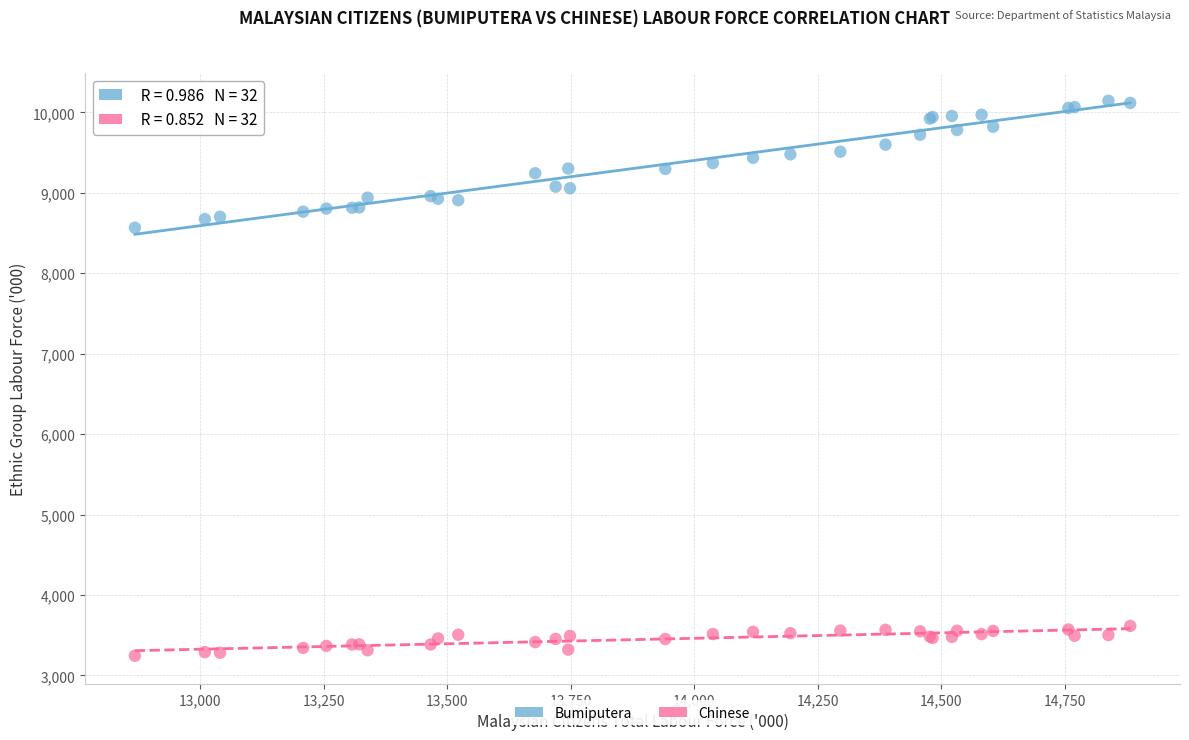

Across all series, what Y value is closest to 6694?

8566.8